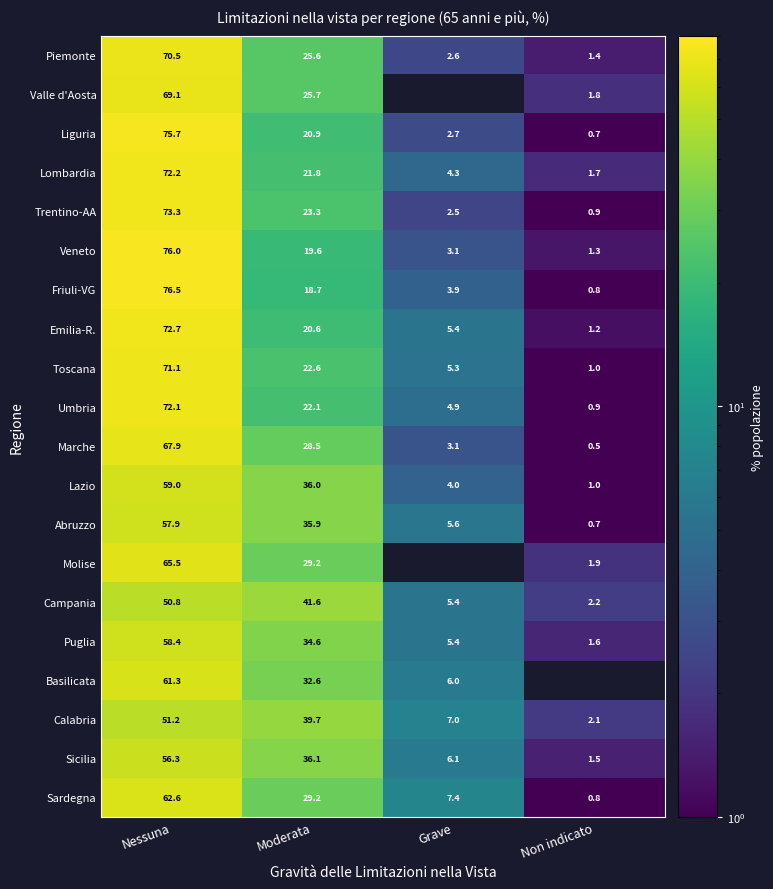

At how many categories does at least one series exceed 19?

2